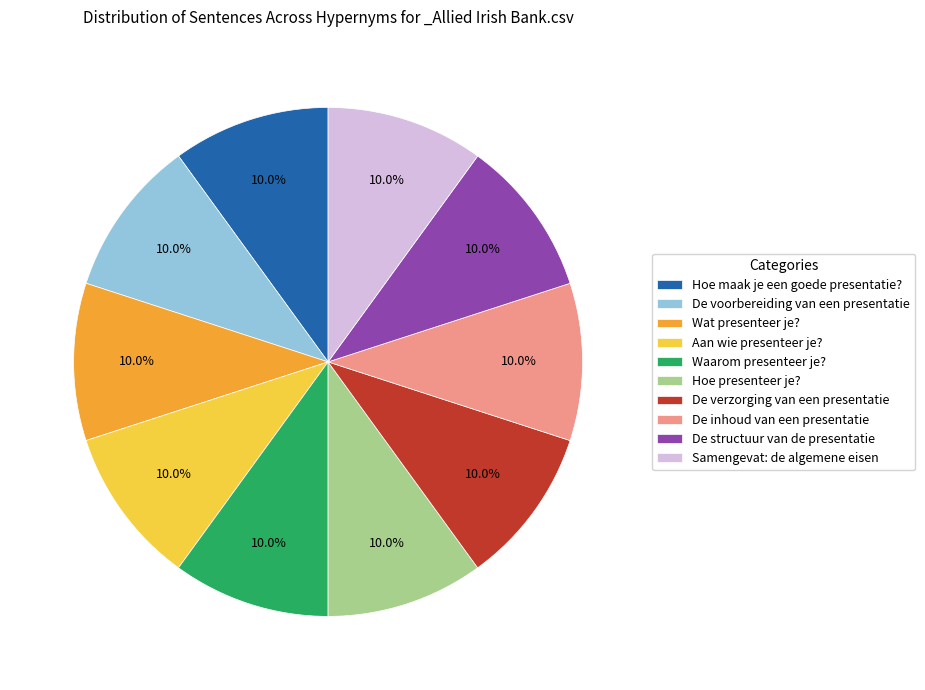

Count the number of slices in the pie.

10